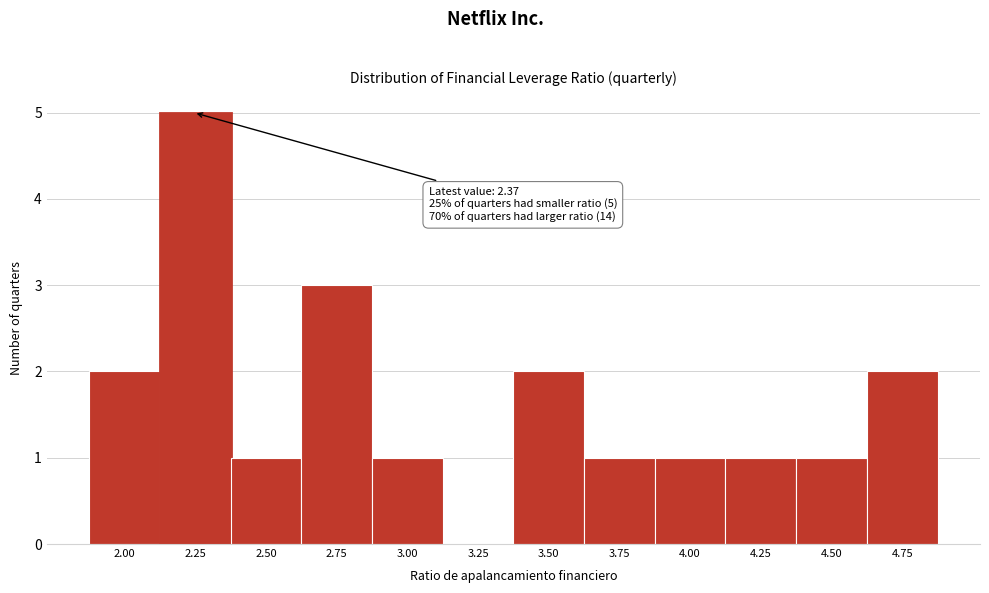

Reading left to right, extract all data points from this chart.

2.00=2	2.25=5	2.50=1	2.75=3	3.00=1	3.25=0	3.50=2	3.75=1	4.00=1	4.25=1	4.50=1	4.75=2